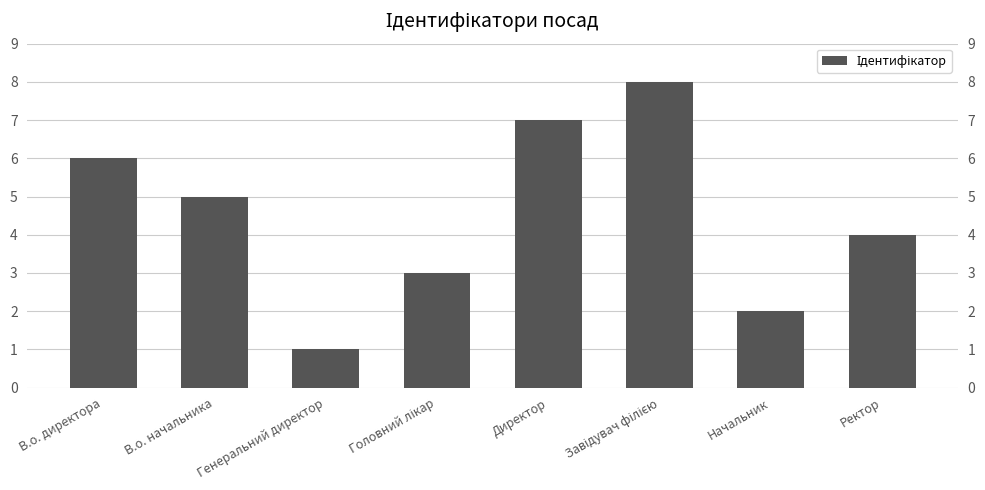

Between Завідувач філією and В.о. начальника, which is larger?

Завідувач філією